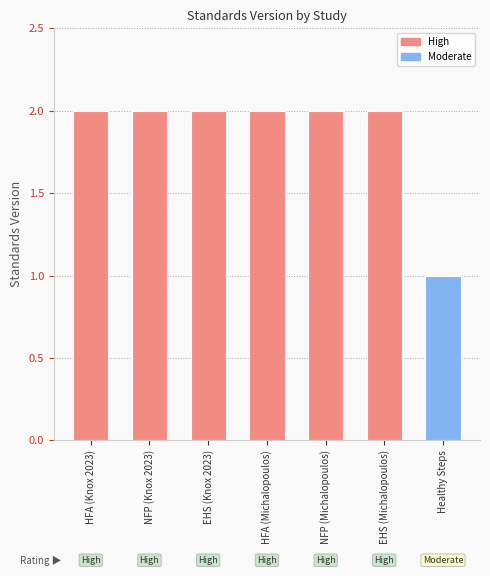

What position from the left is EHS (Michalopoulos)?

6